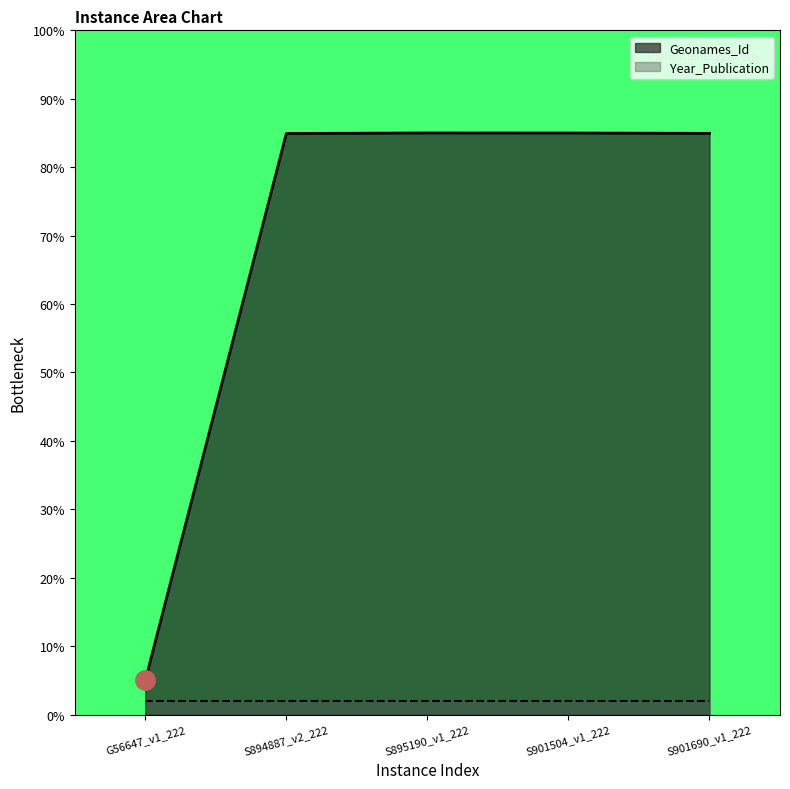

What is the maximum value shown in the chart?

85.0